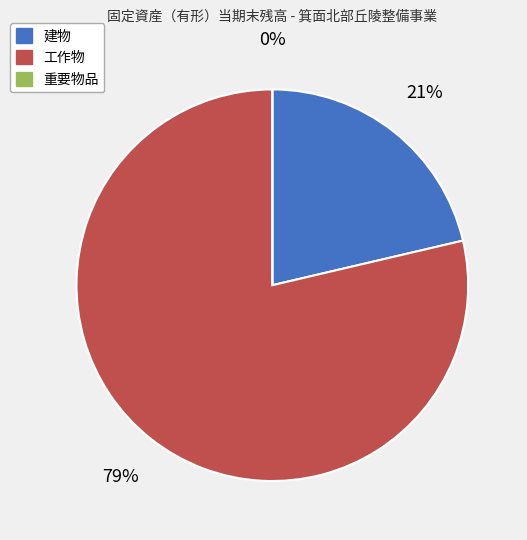

Which category has the biggest portion of the pie?

工作物